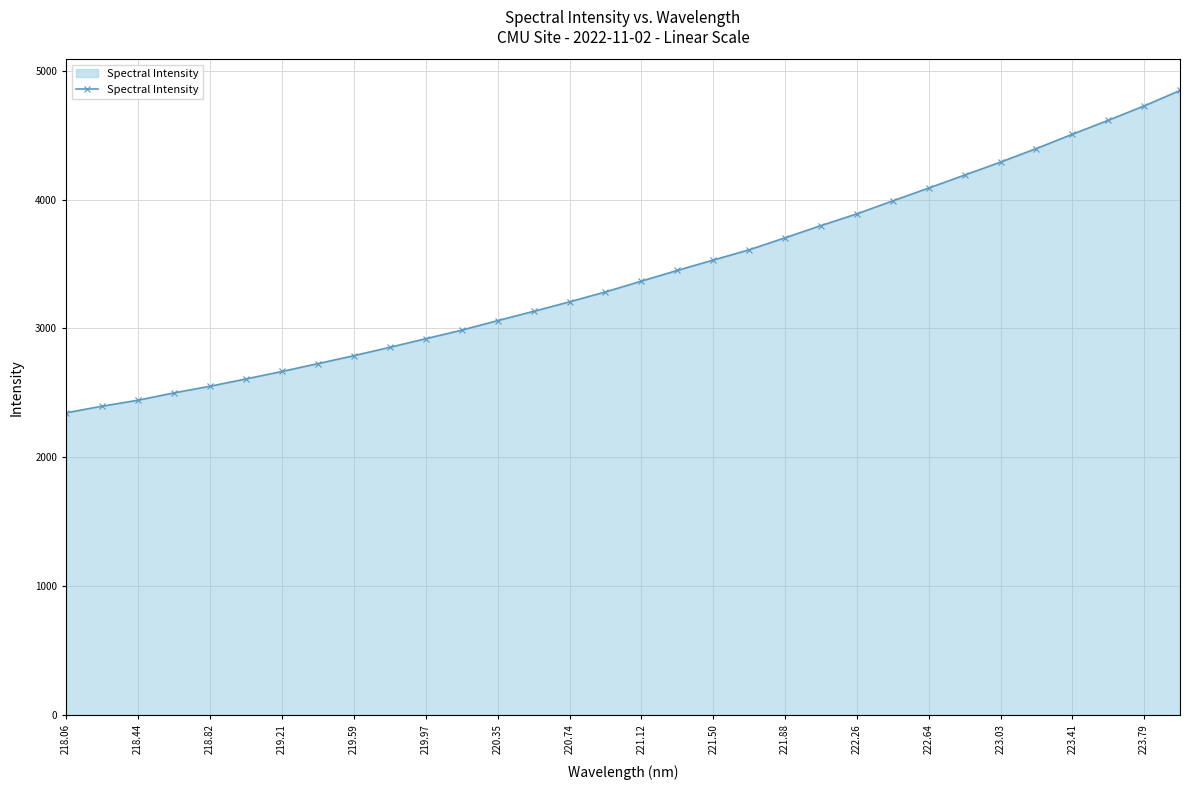

What is the value of the 2nd point from the left?

2396.2